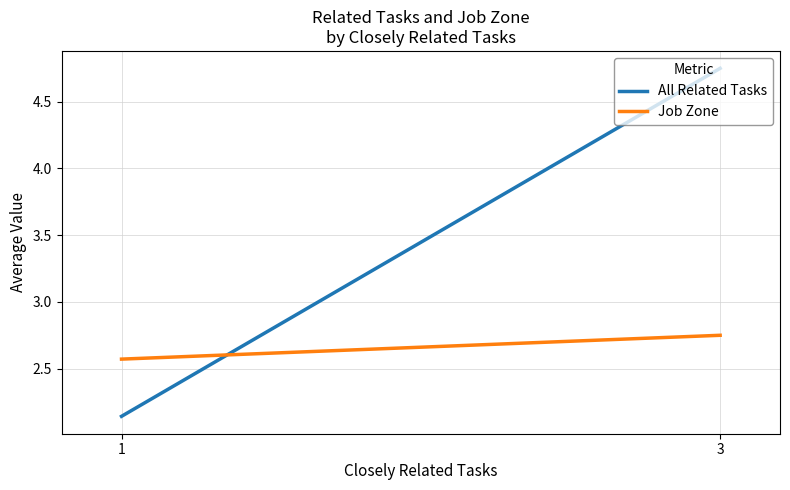

Reading right to left, what are all the values shown in this chart?

All Related Tasks: 3=4.8	1=2.1
Job Zone: 3=2.8	1=2.6